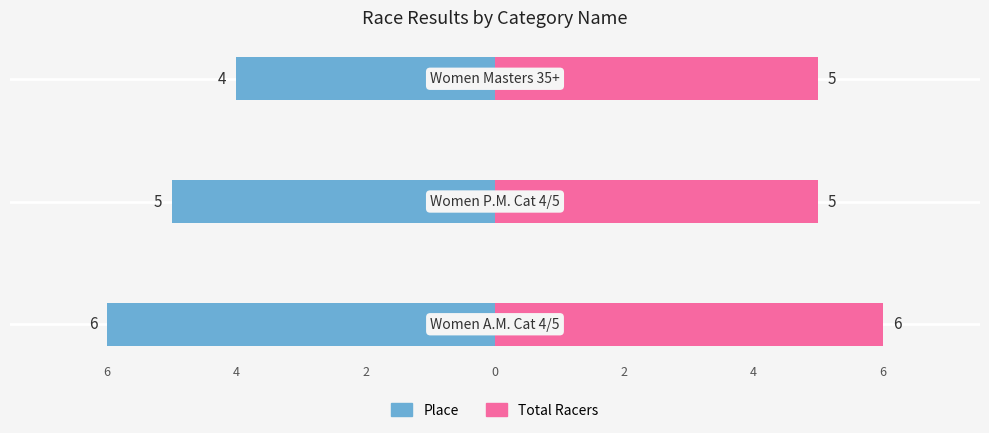

Reading right to left, list all the values displayed in this chart.

Place: 2=-4	4=-5	6=-6
Total Racers: 2=5	4=5	6=6